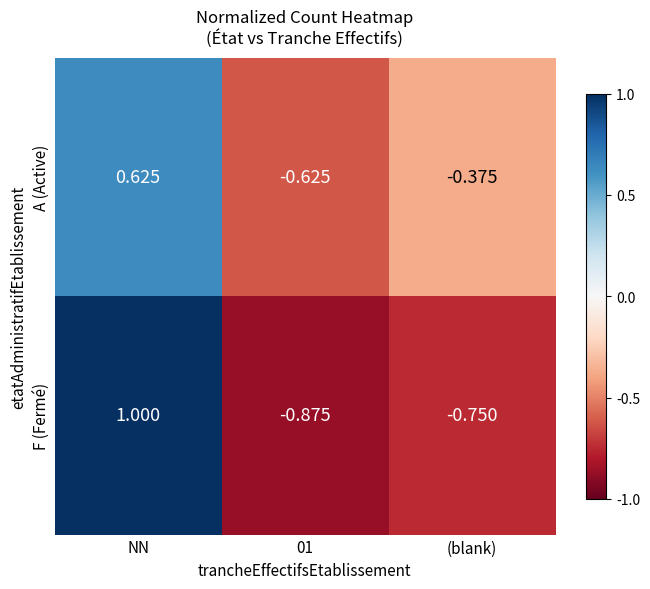

At which label is A (Active) closest to 0?

(blank)